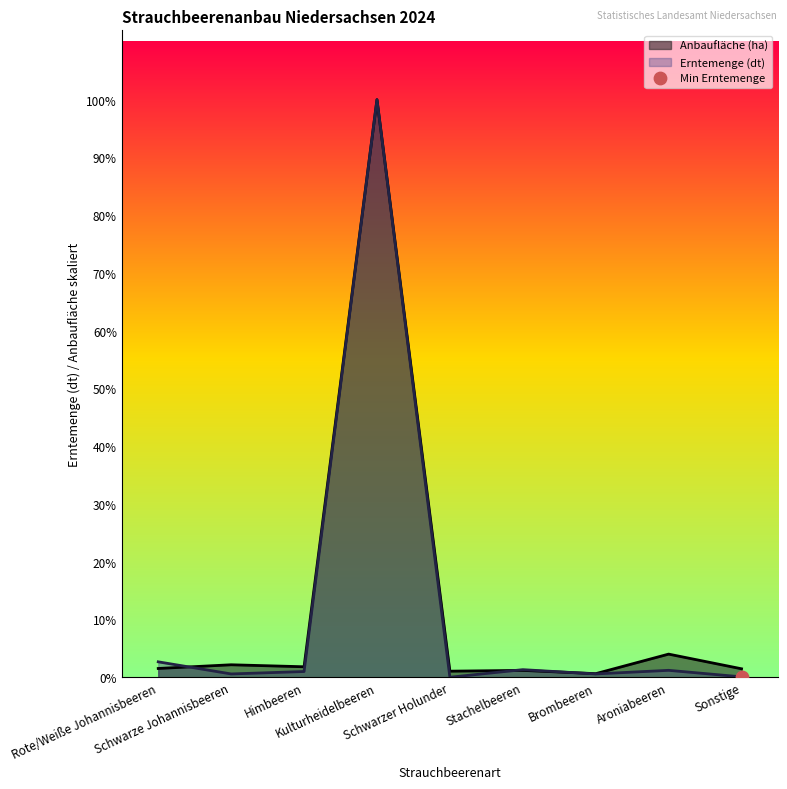

What is the total value across all series at Himbeeren?

2809.0